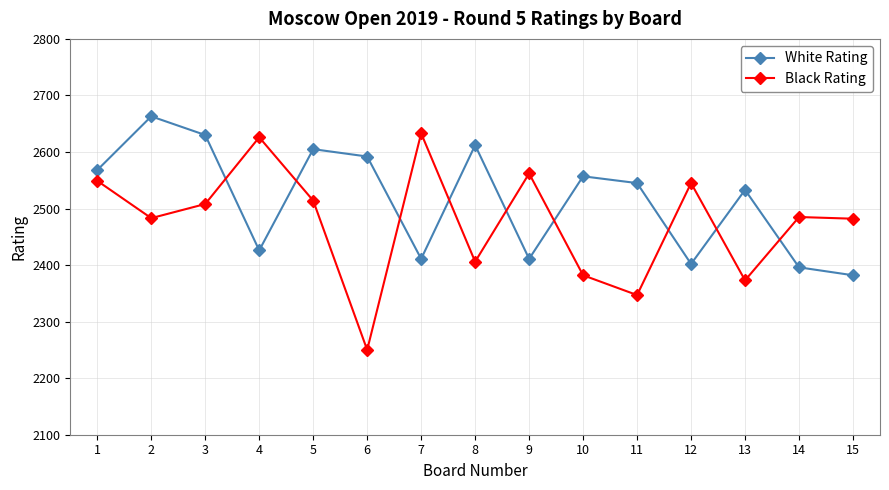

Which series ends up on top after the final intersection of White Rating and Black Rating?

Black Rating